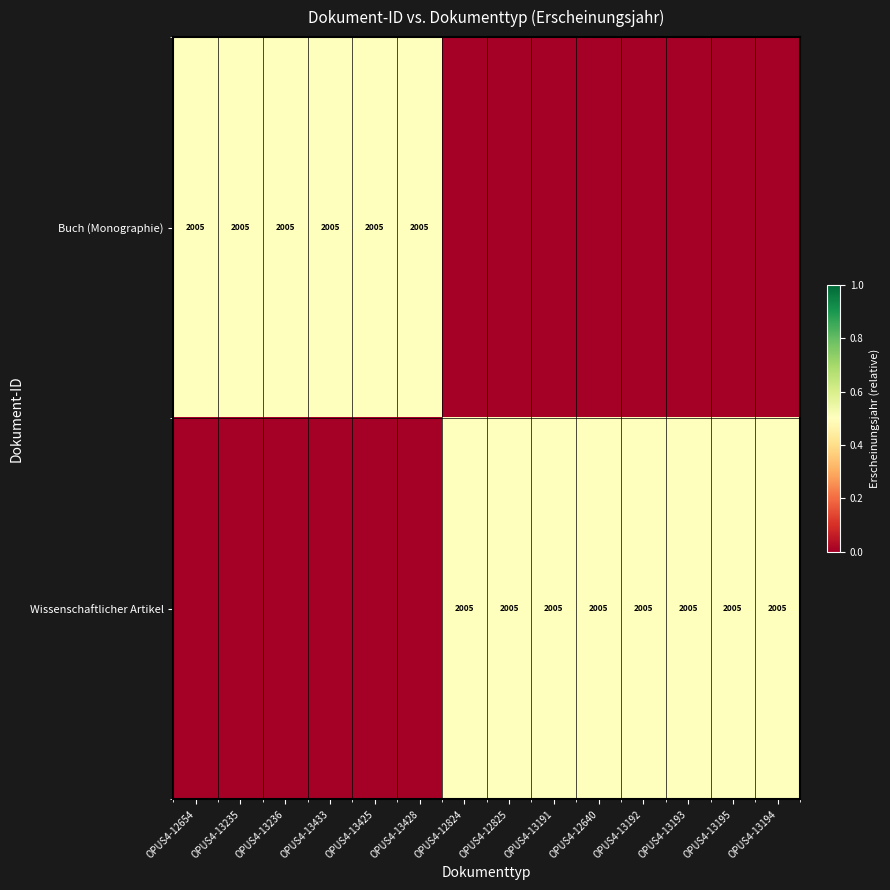

The Wissenschaftlicher Artikel series shows 492 at OPUS4-12825. True or false?

False